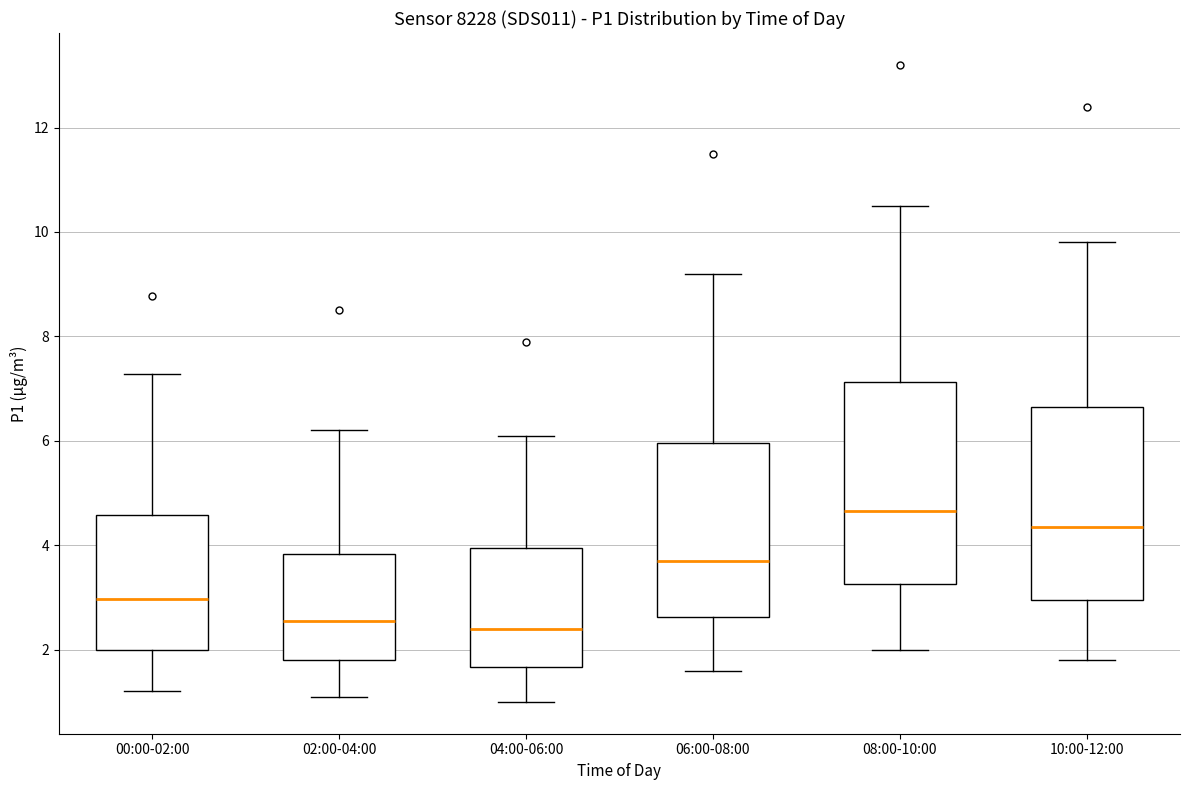

Where does the lower whisker of the box for 02:00-04:00 end on the y-axis? The values are not printed on the chart, so give them approximately, as read against the axis.

1.2